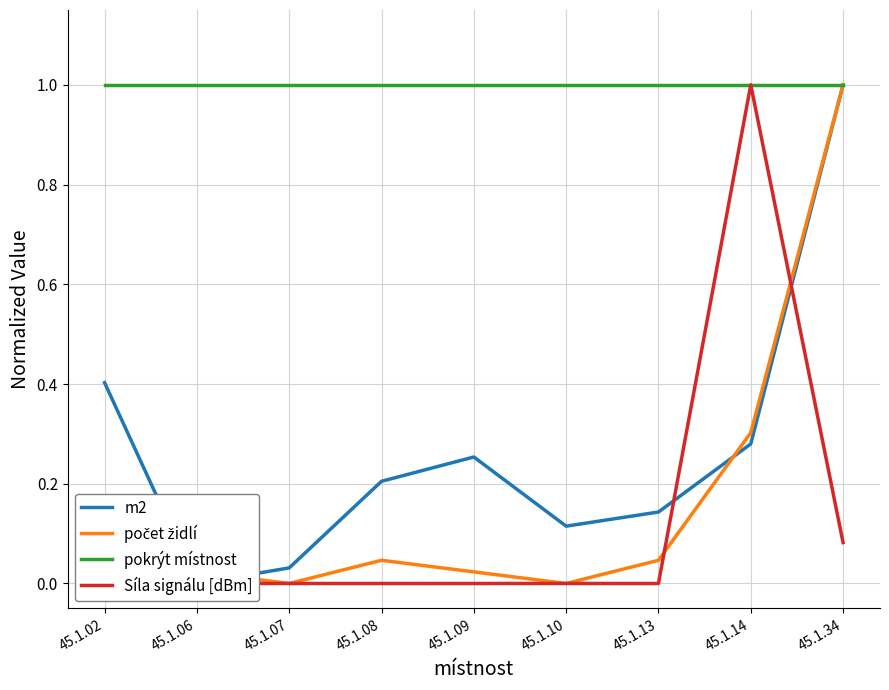

Does the chart have visible grid lines?

Yes